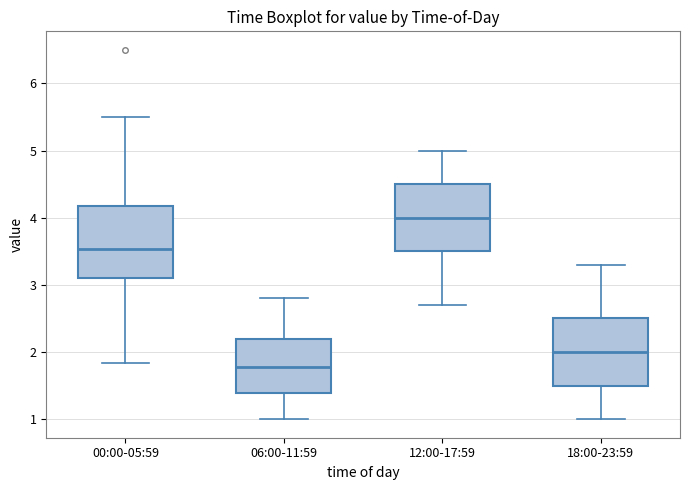

Which box has the lowest median line?

06:00-11:59